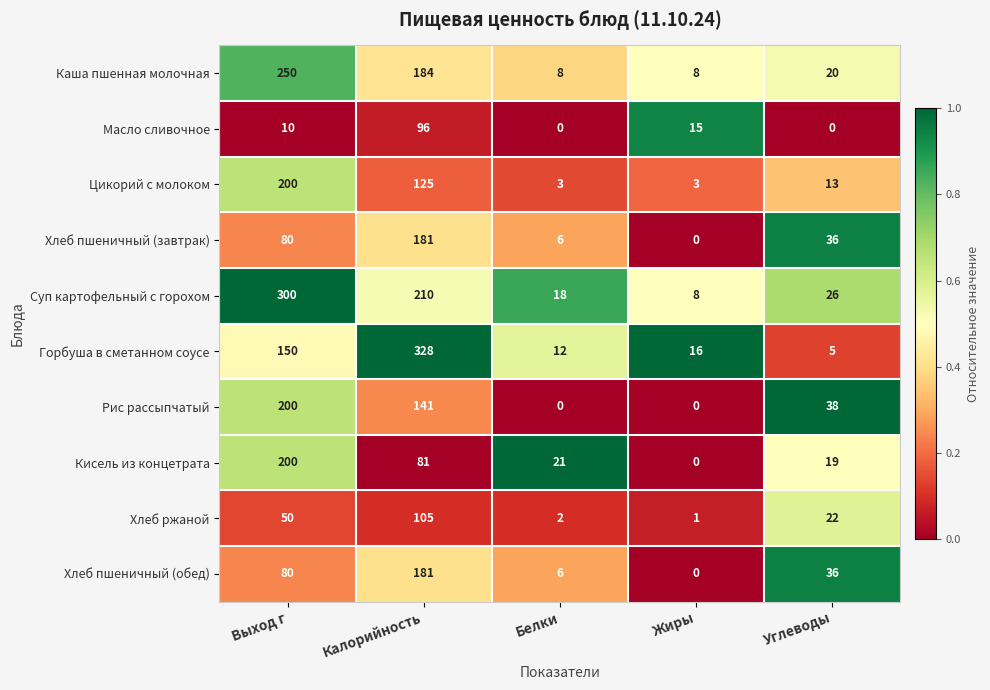

Which series has the largest total across all categories?

Суп картофельный с горохом